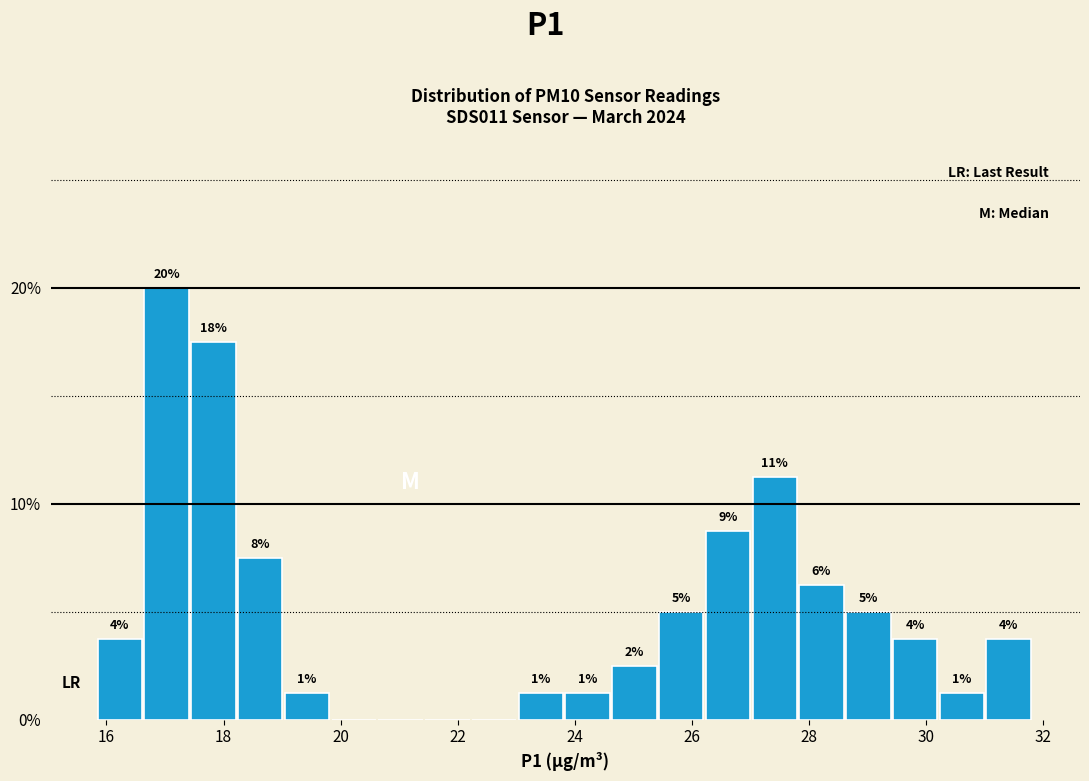

Read against the x-axis, roughly where is the centre of the tallest bar?

17.0